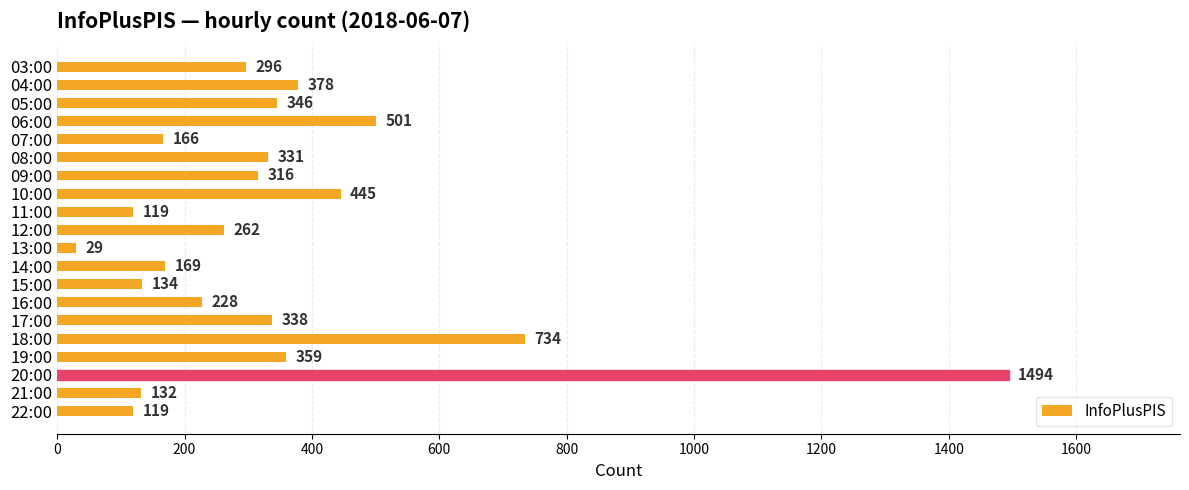

What is the value of the 5th bar from the top?

166